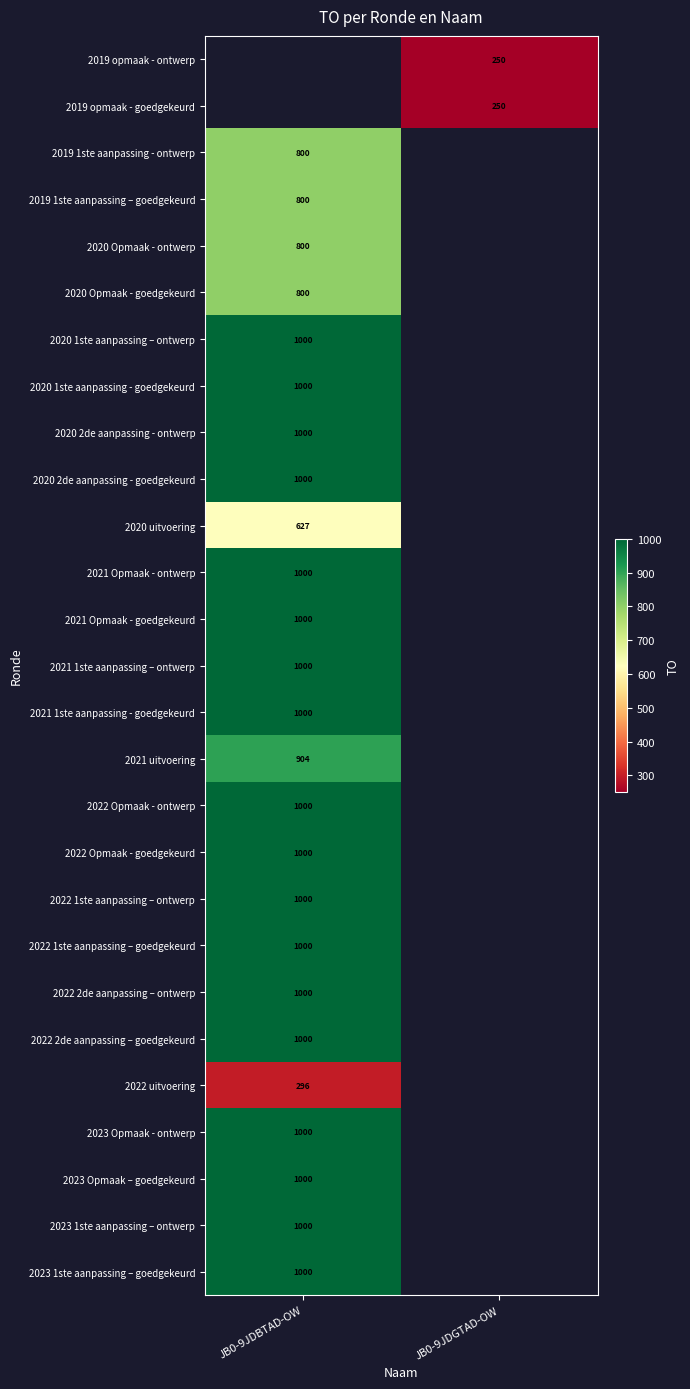

Is the value of 2020 Opmaak - goedgekeurd at JB0-9JDBTAD-OW greater than the value of 2022 1ste aanpassing – ontwerp at JB0-9JDBTAD-OW?

No